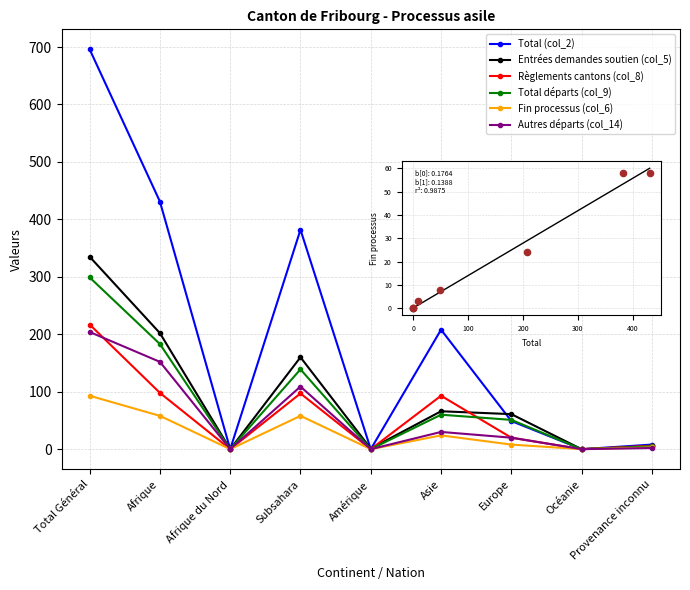

Which series has the largest total across all categories?

Total (col_2)